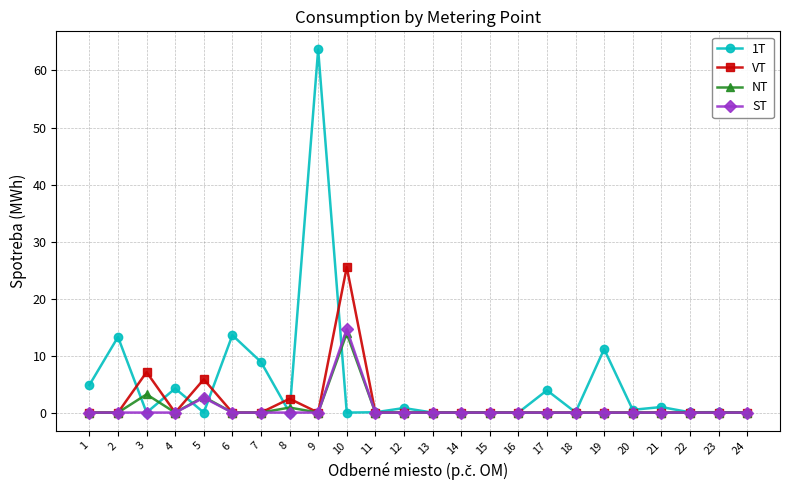

Which series changed the most between 1 and 15?

1T